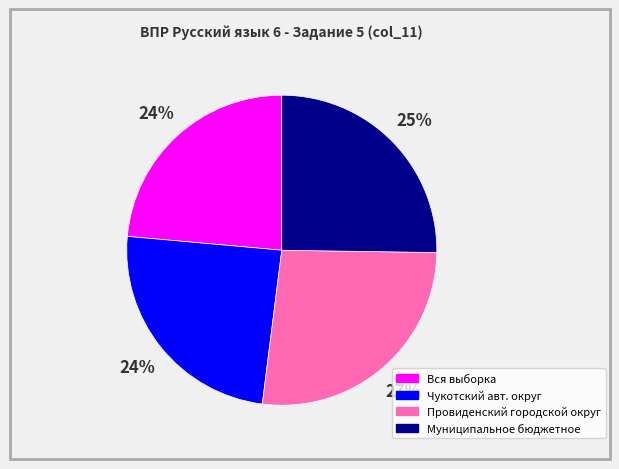

How many segments does this pie chart have?

4